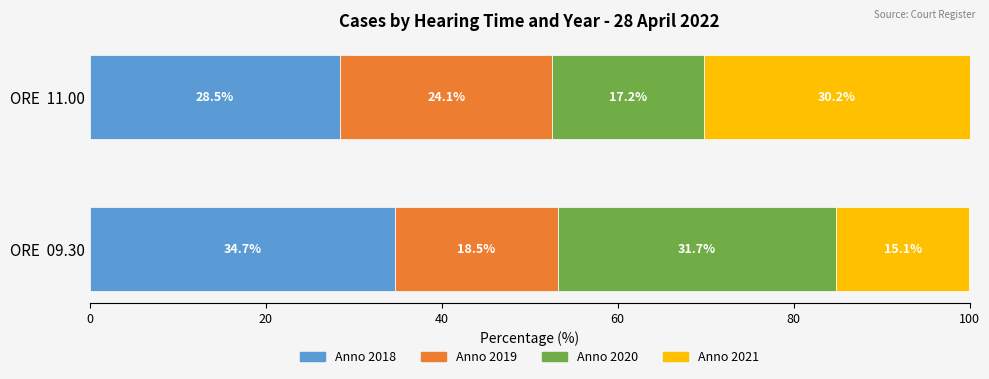

Which category has the lowest value across all series?

ORE  09.30